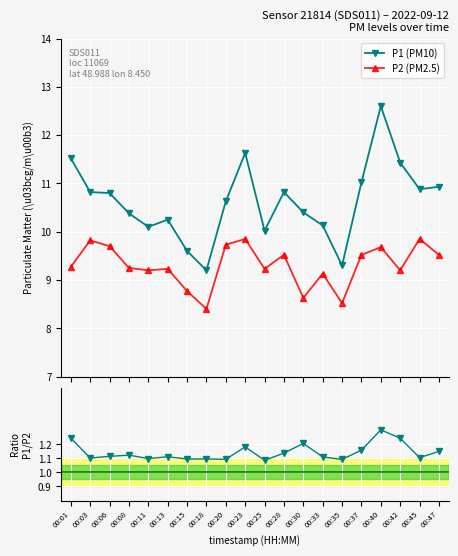

Reading left to right, what are all the values shown in this chart?

P1 (PM10): 11.5	10.8	10.8	10.4	10.1	10.2	9.6	9.2	10.6	11.6	10.0	10.8	10.4	10.1	9.3	11.0	12.6	11.4	10.9	10.9
P2 (PM2.5): 9.3	9.8	9.7	9.2	9.2	9.2	8.8	8.4	9.7	9.8	9.2	9.5	8.6	9.1	8.5	9.5	9.7	9.2	9.8	9.5
P1/P2 ratio: 1.2	1.1	1.1	1.1	1.1	1.1	1.1	1.1	1.1	1.2	1.1	1.1	1.2	1.1	1.1	1.2	1.3	1.2	1.1	1.1